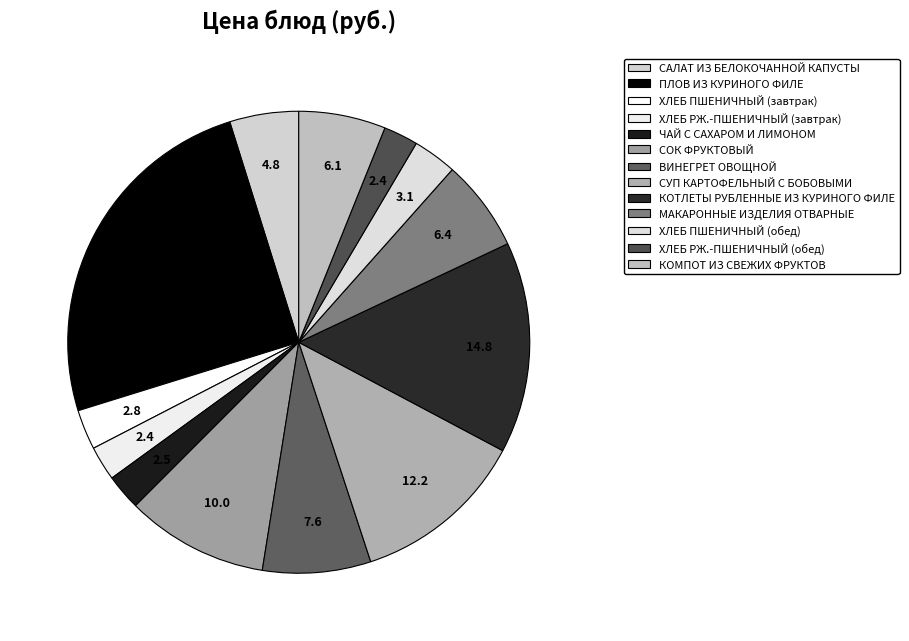

Does ХЛЕБ РЖ.-ПШЕНИЧНЫЙ (завтрак) account for over 50% of the chart?

No